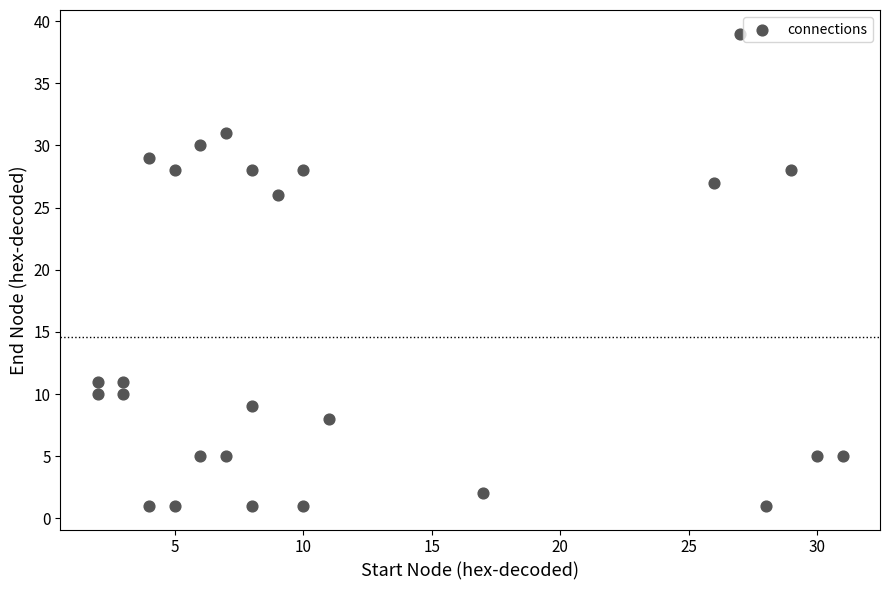

What is the range of X values (max minus min)?

29